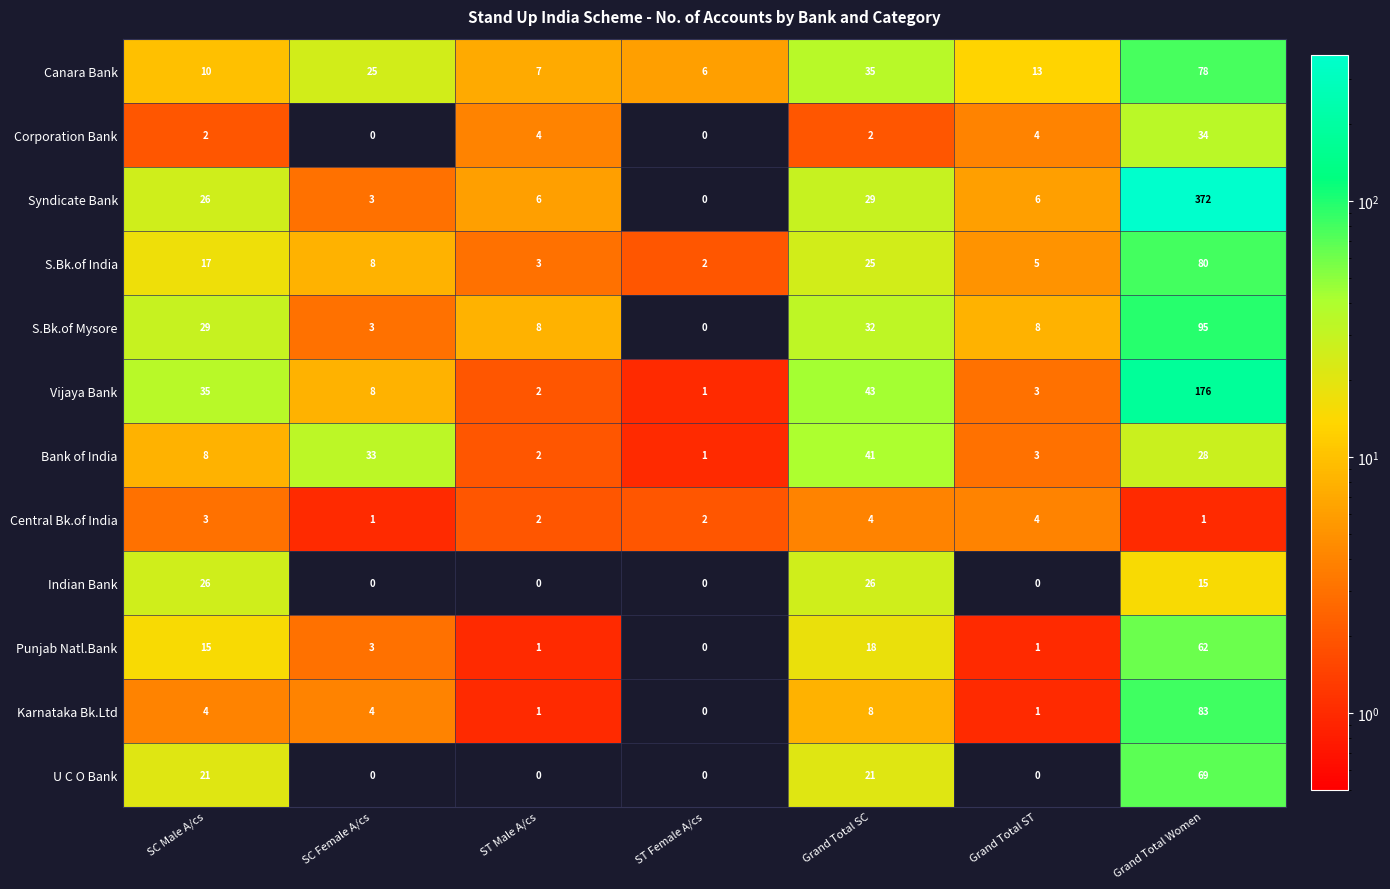

At which label is S.Bk.of Mysore closest to 47?

Grand Total SC